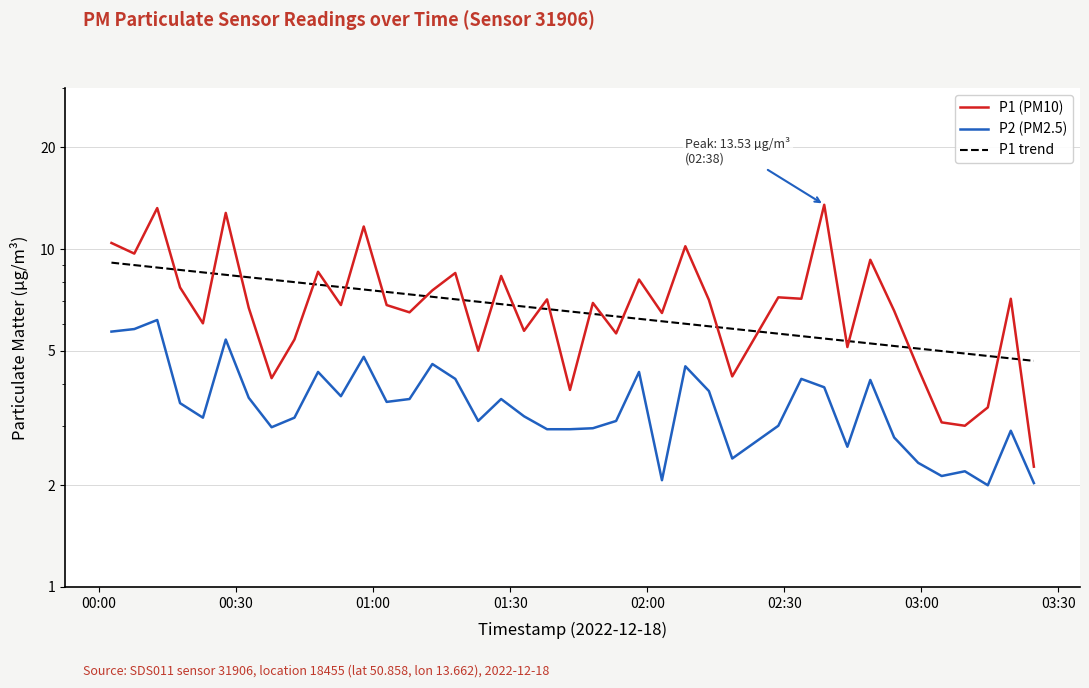

What is the minimum value shown in the chart?

2.0